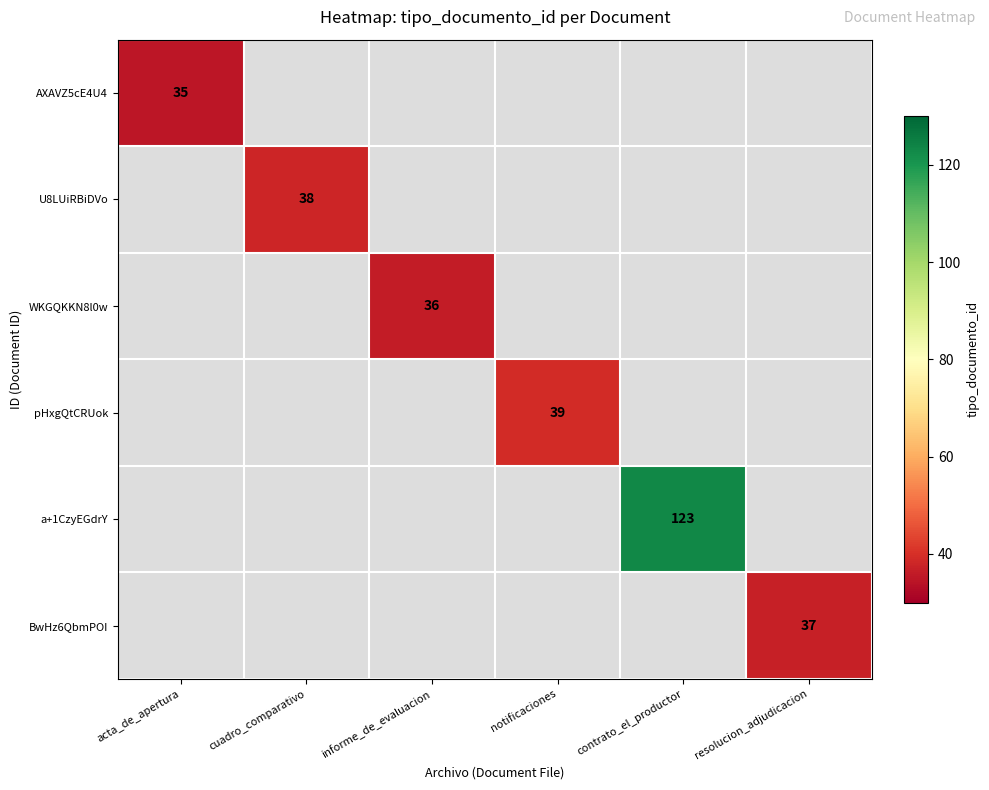

The value of BwHz6QbmPOI at resolucion_adjudicacion is 37. True or false?

True